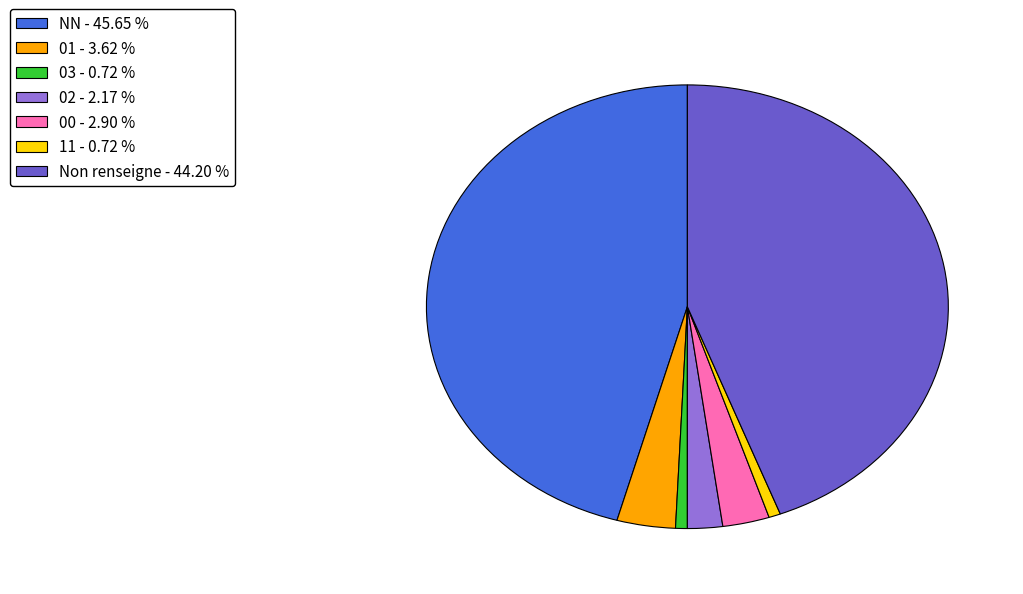

Does any single category account for the majority?

No